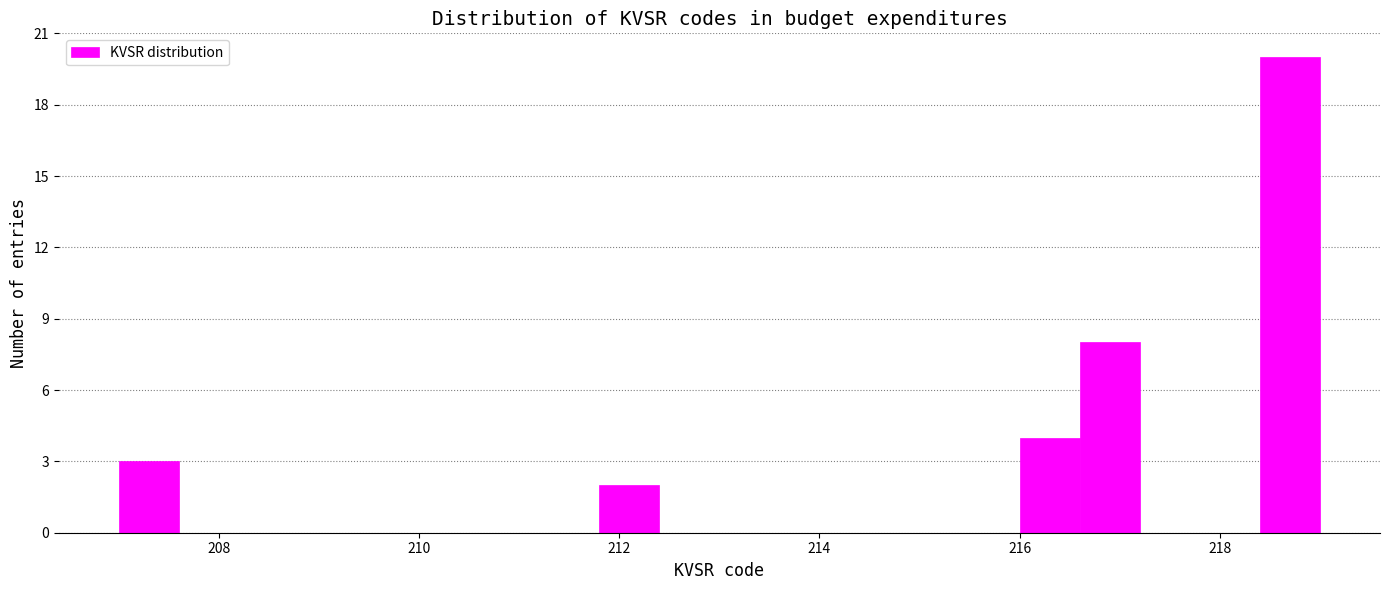

Read against the x-axis, roughly where is the centre of the tallest bar?

218.8